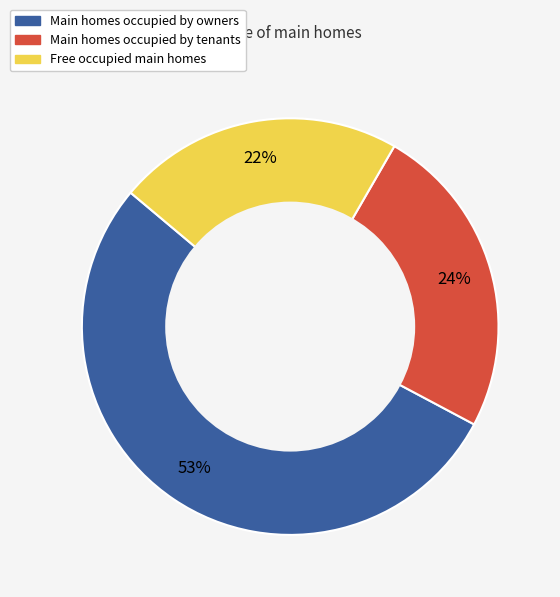

To the nearest percent, what is the difference between the largest and smallest slice percentages?

31%